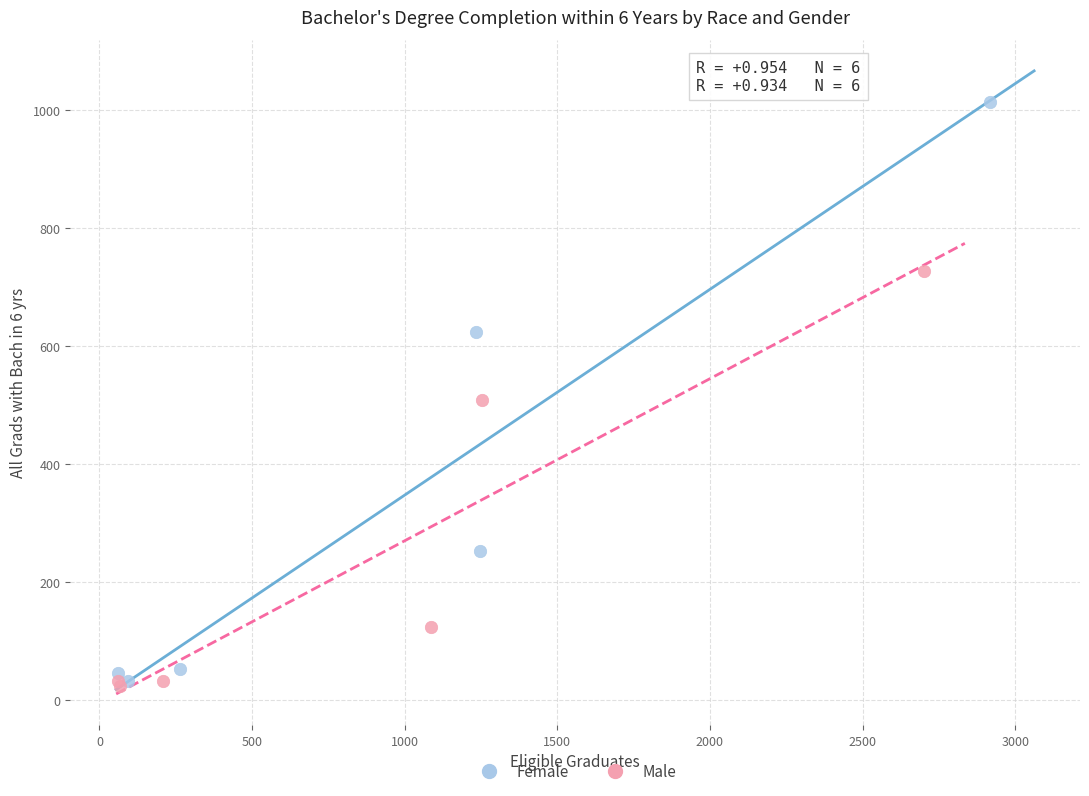

Which series reaches the maximum Y coordinate?

Female